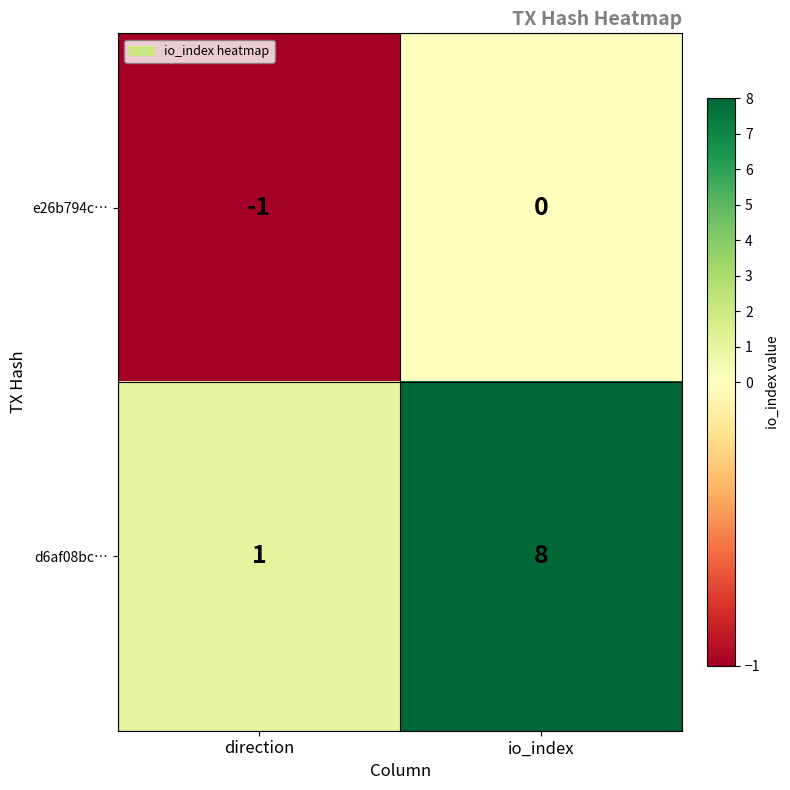

At which label is d6af08bc… closest to 4?

direction